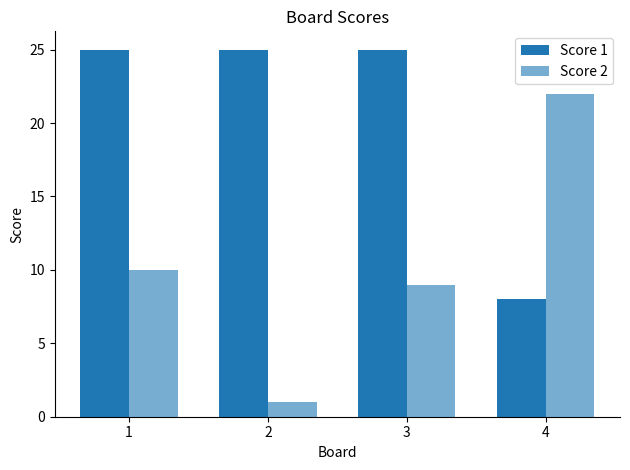

Count the number of data series in this chart.

2